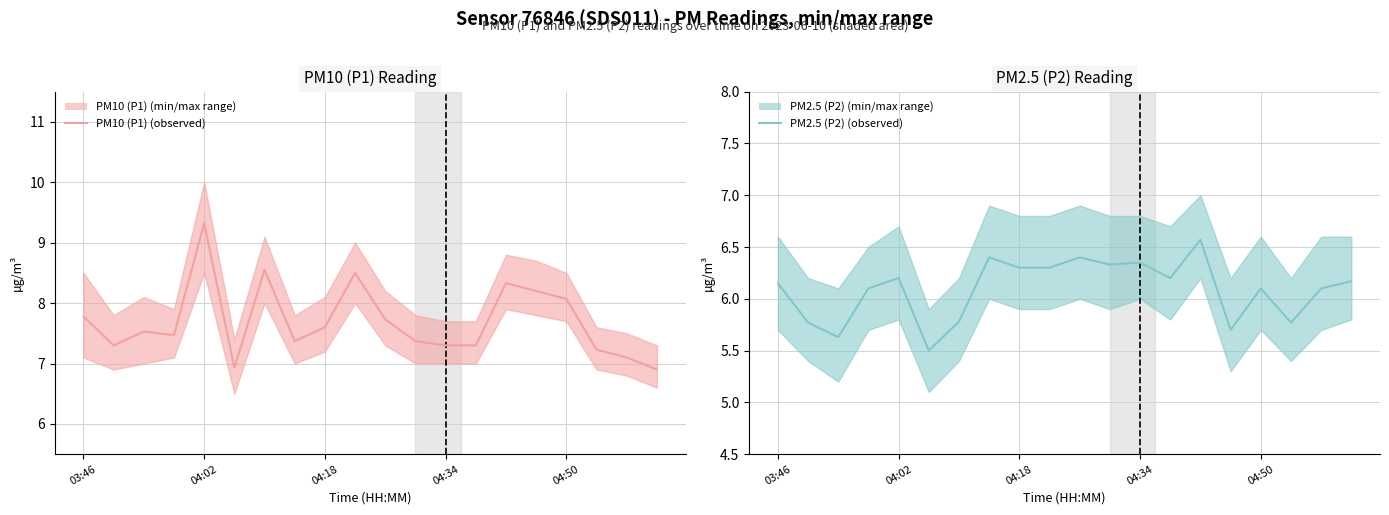

Is the value of PM2.5 (P2) at 14 greater than the value of PM10 (P1) at 04:34?

No